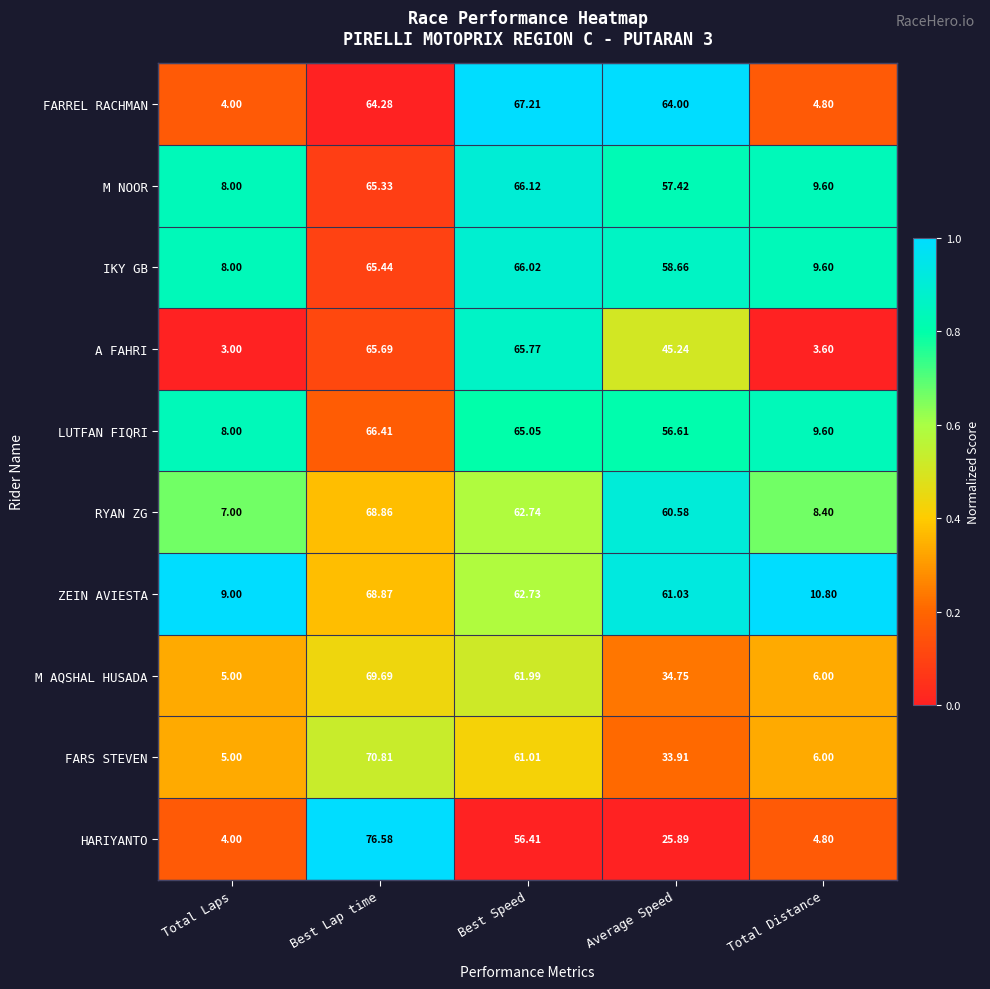

Rank the series by their maximum value, from highest to lowest.

HARIYANTO, FARS STEVEN, M AQSHAL HUSADA, ZEIN AVIESTA, RYAN ZG, FARREL RACHMAN, LUTFAN FIQRI, M NOOR, IKY GB, A FAHRI